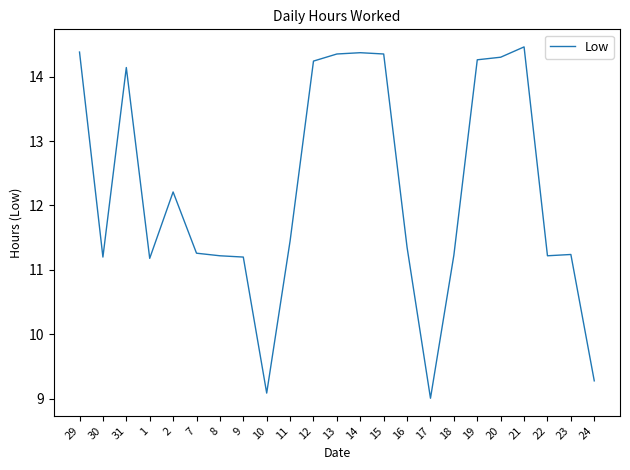

At which label does the data first exceed 11?

29